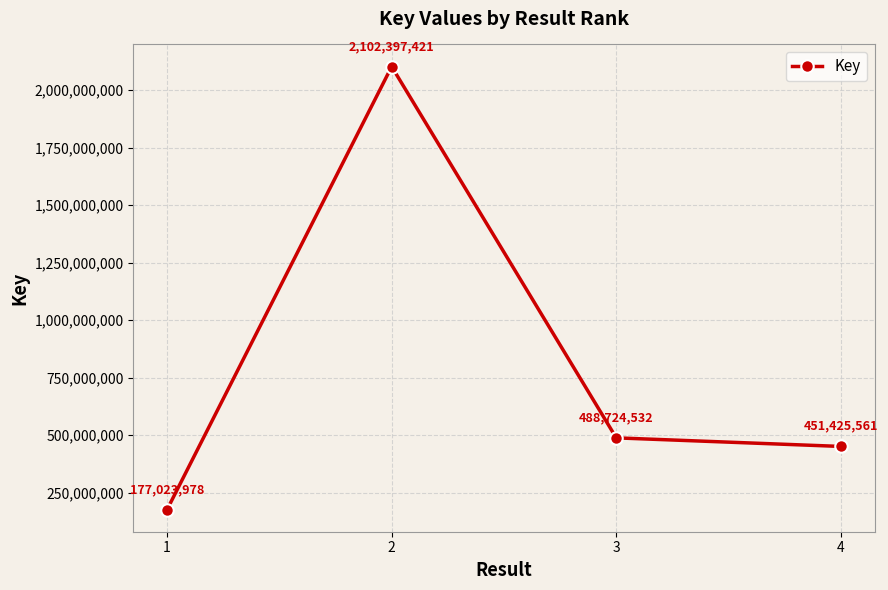

The value at 1 is 177023978. True or false?

True